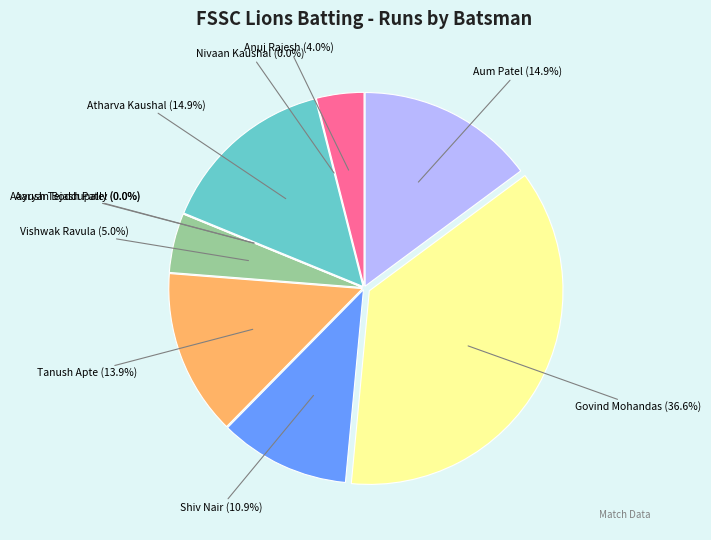

Does Atharva Kaushal account for over 50% of the chart?

No